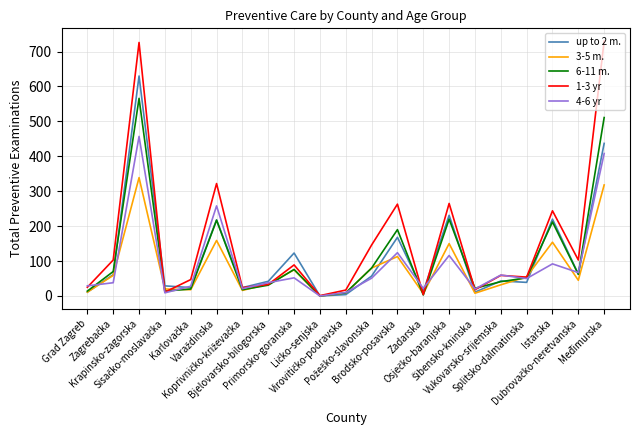

What is the maximum value shown in the chart?

730